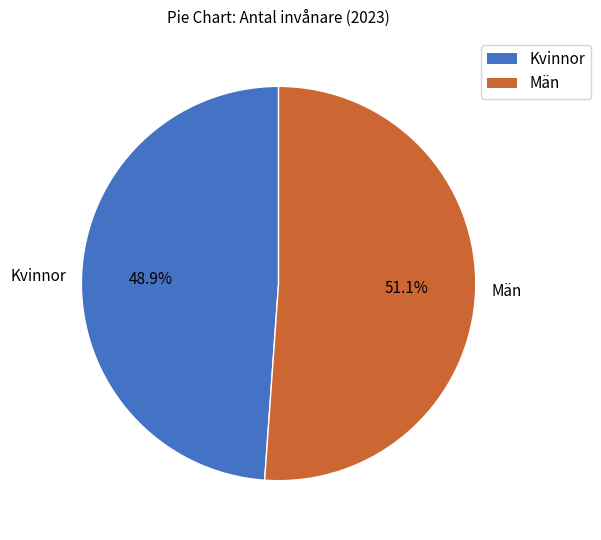

To the nearest percent, what is the combined percentage of Kvinnor and Män?

100%